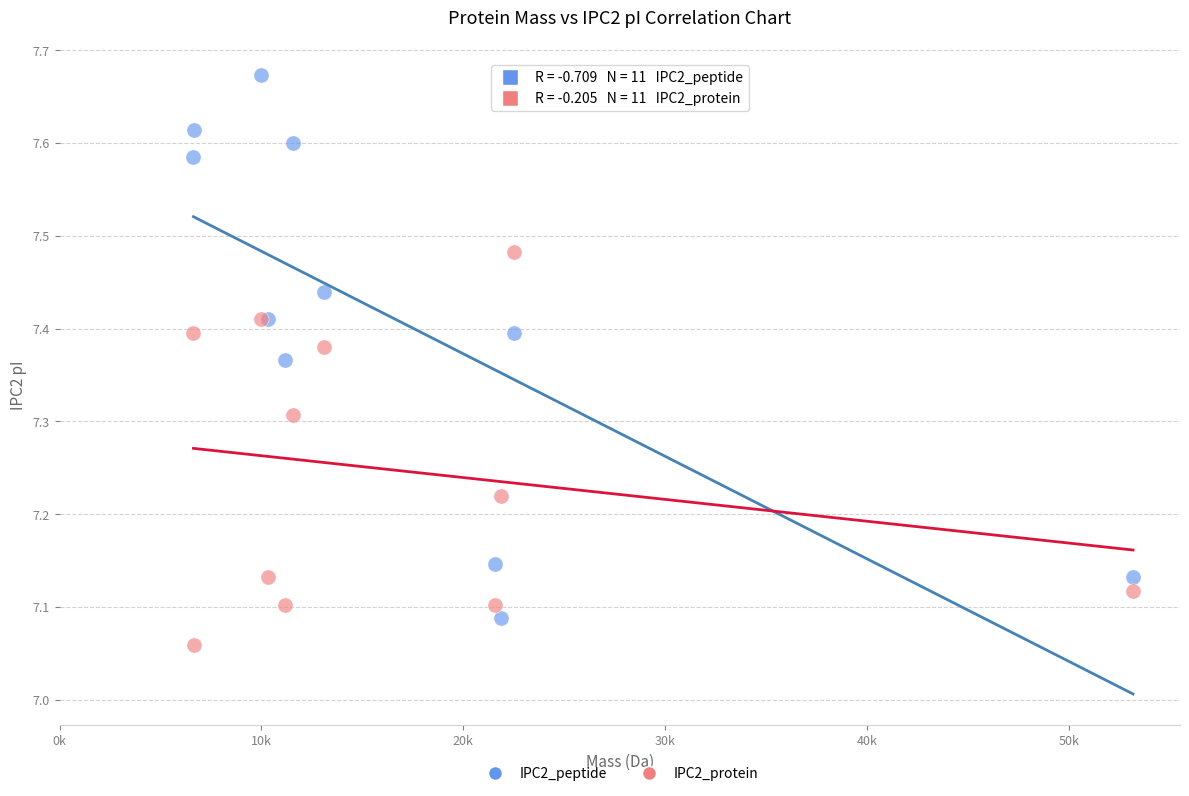

What is the X range (max minus min) for the scatter plot?

46535.5